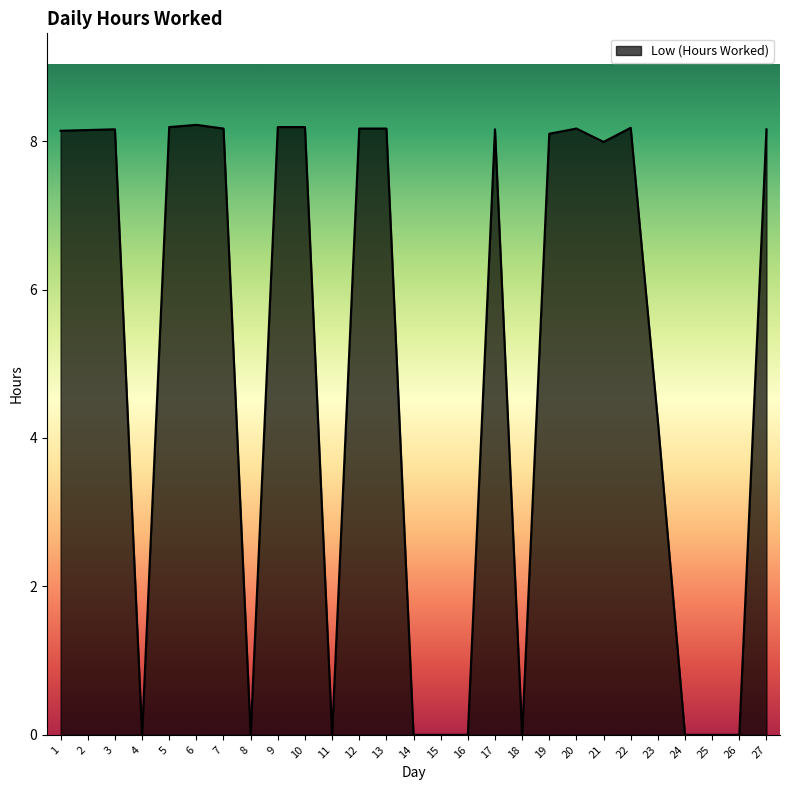

At which label is the value closest to 4?

23